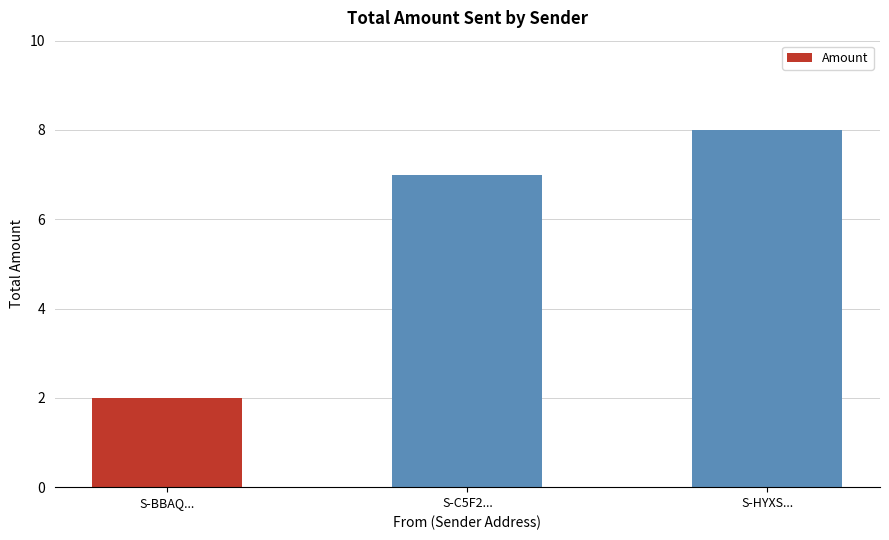

True or false: the data shows 2 at S-BBAQ....

True